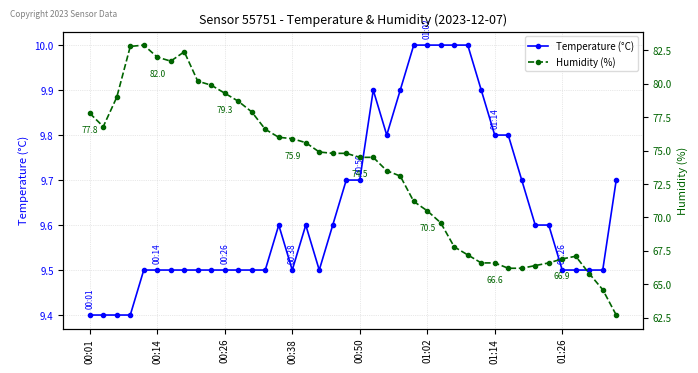

Is the value of Humidity (%) at 11 greater than the value of Temperature (°C) at 16?

Yes